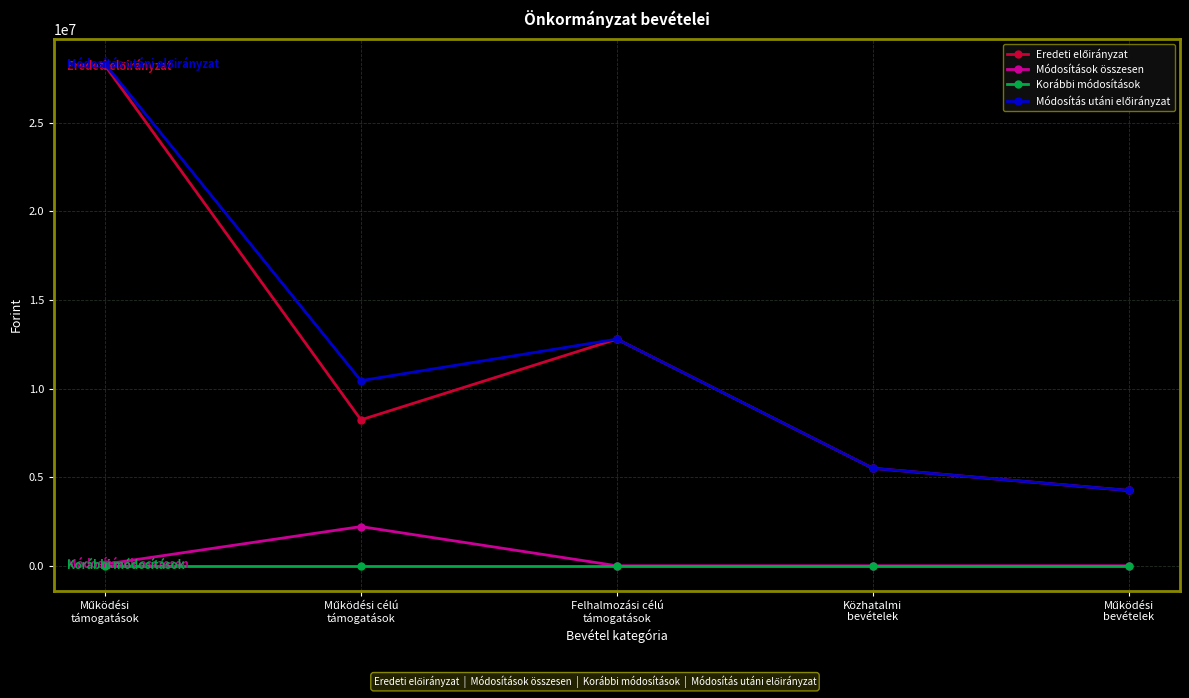

What is the greatest value displayed?

28321930